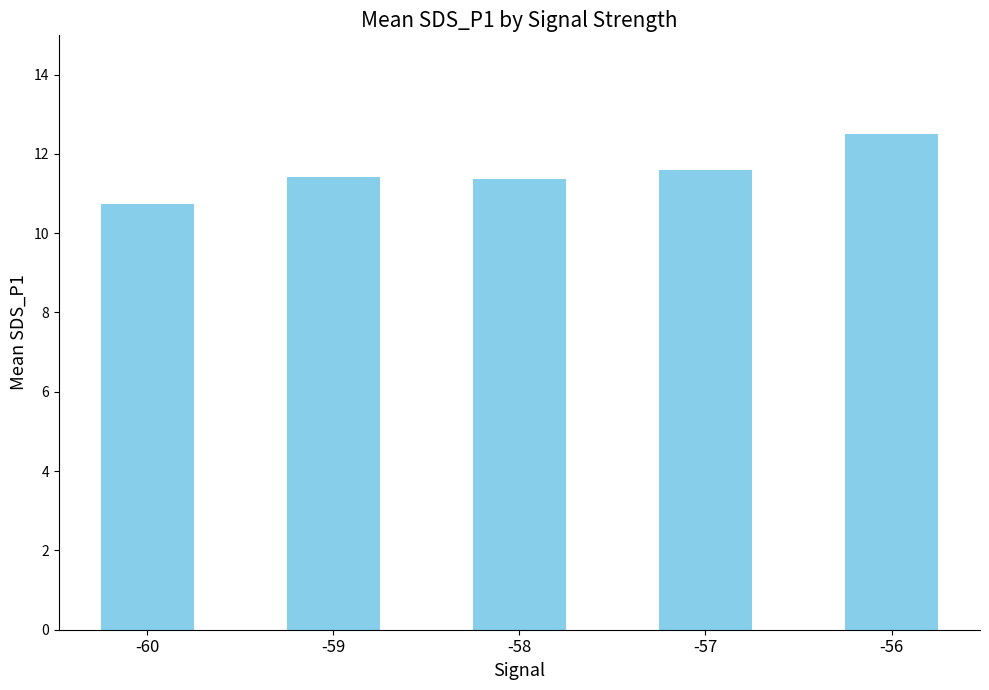

What value does the data have at -60?

10.7